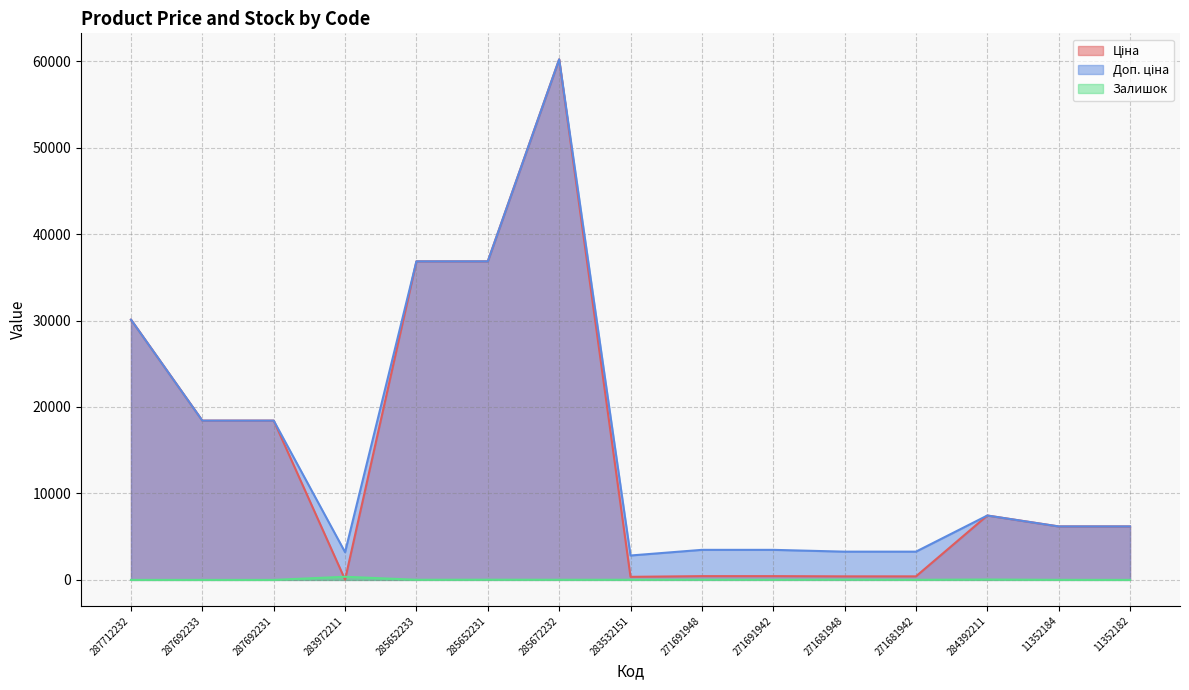

Count the number of categories in the chart.

15